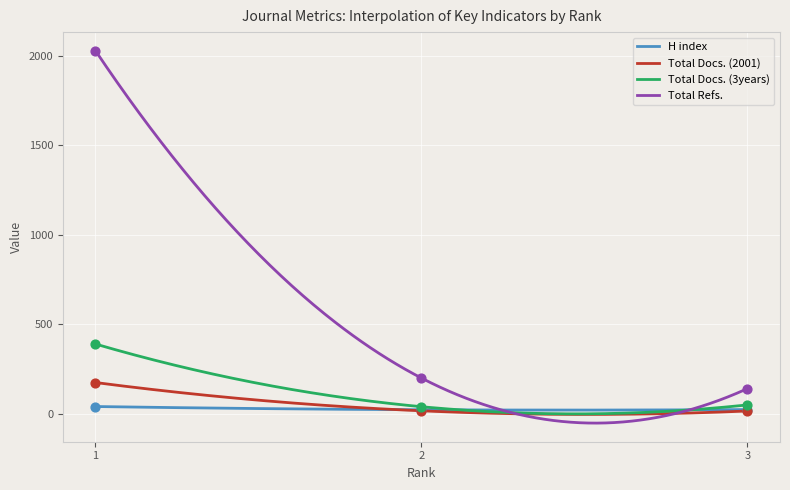

Which series reaches the minimum Y coordinate?

Total Docs. (2001)